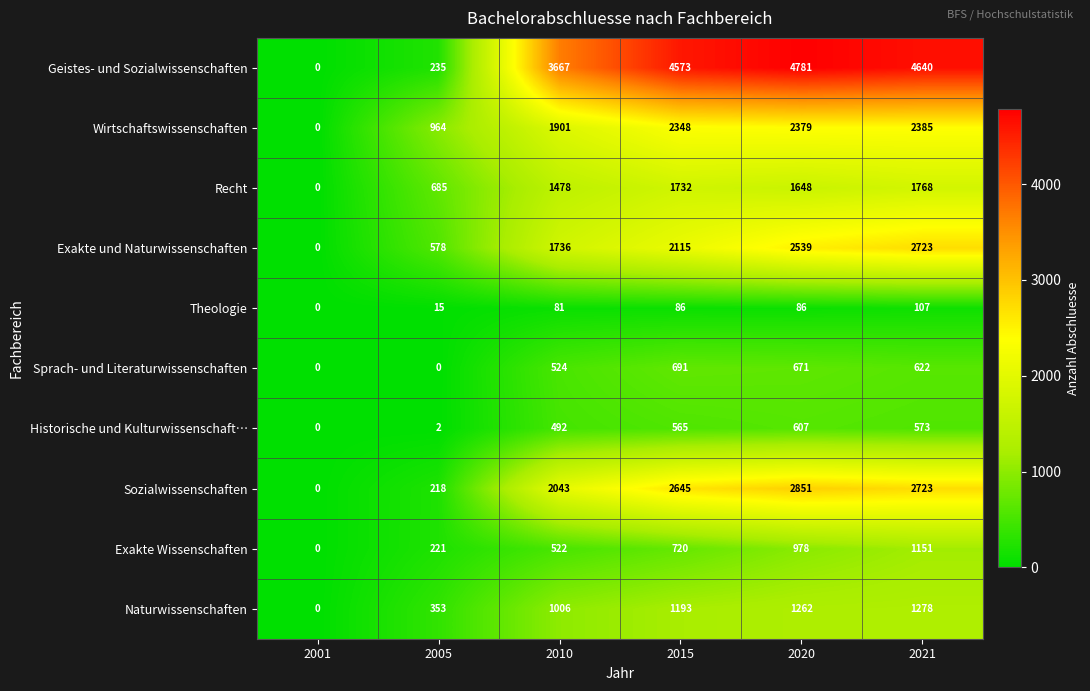

Which series has the largest total across all categories?

Geistes- und Sozialwissenschaften